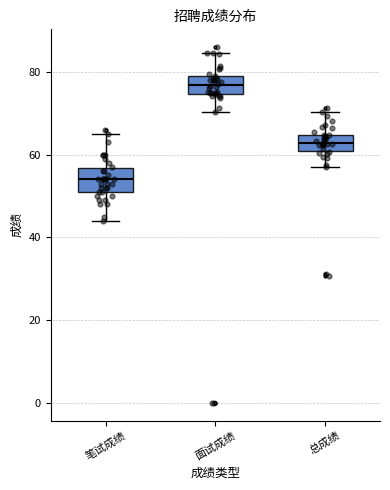

Reading left to right, read every box against the y-axis: the position of its median line, the range the box covers, and the ends of its whiskers. The values are not printed on the chart, so give them approximately, as read against the axis.

笔试成绩: median 54, box 52 to 56, whiskers 44 to 66
面试成绩: median 76, box 74 to 78, whiskers 70 to 84
总成绩: median 62, box 60 to 64, whiskers 58 to 70